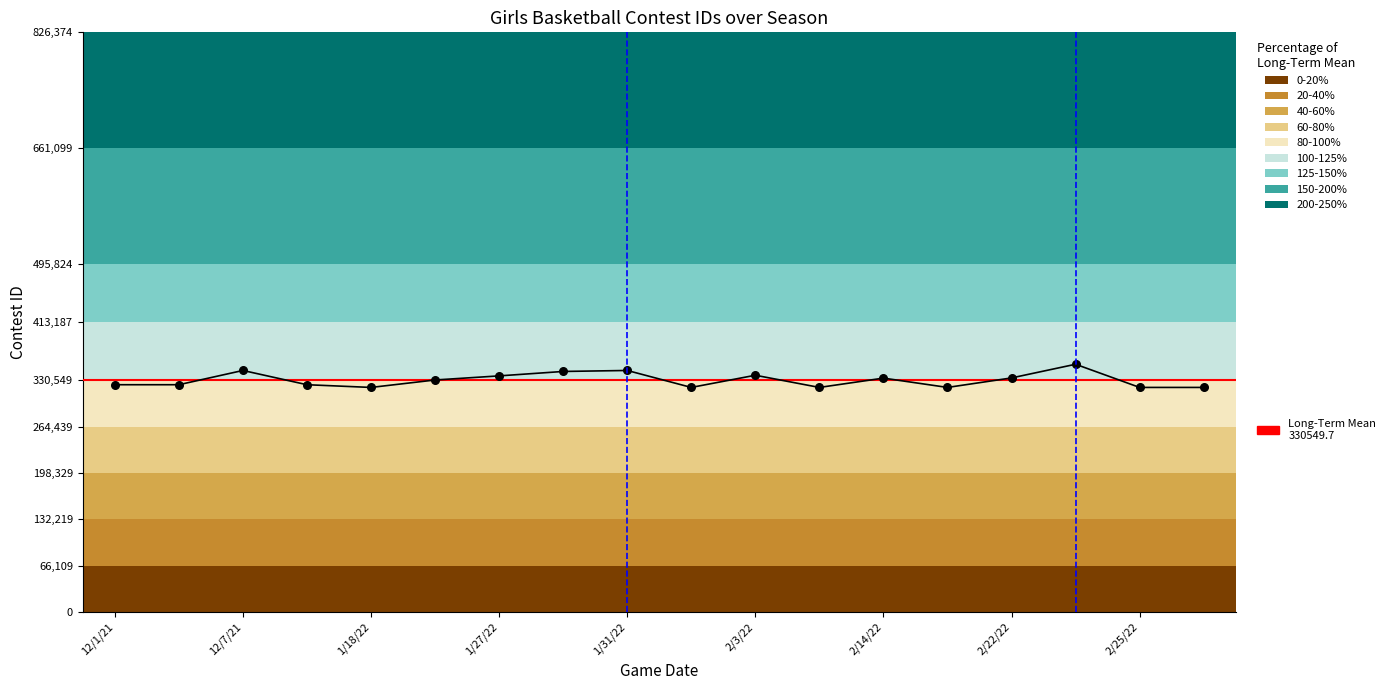

What is the change in value from 2/22/22 to 3/1/22?

-13546